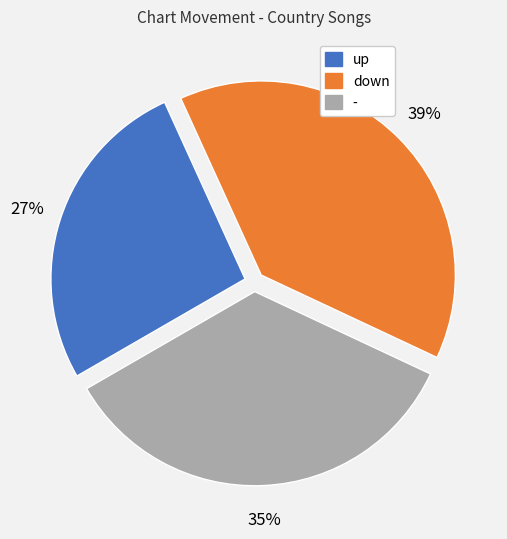

To the nearest percent, what is the difference between the - and down slice percentages?

4%